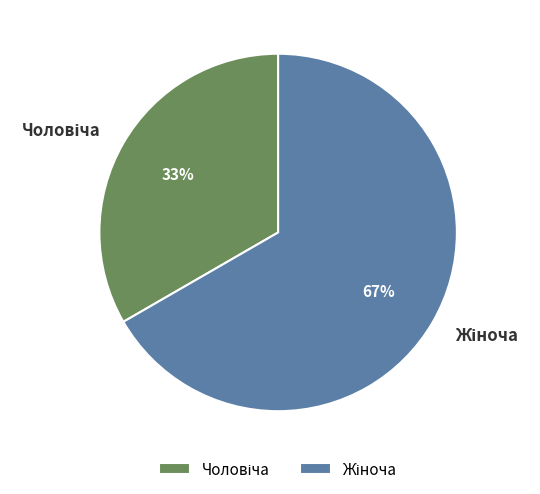

To the nearest percent, what is the average slice percentage?

50%